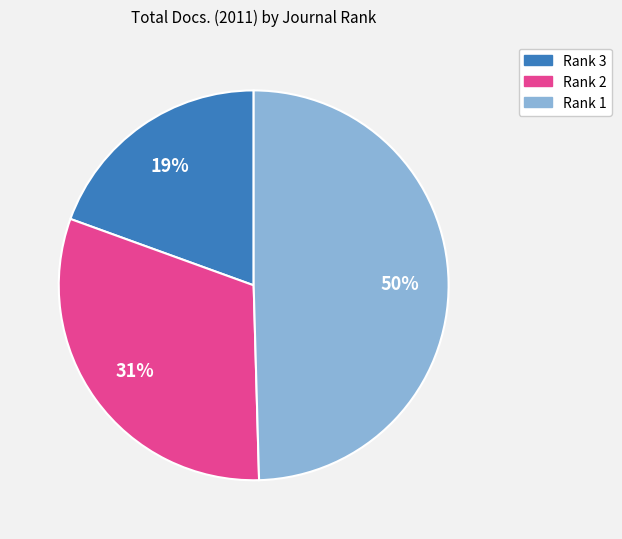

What percentage is the Rank 2 slice, to the nearest percent?

31%